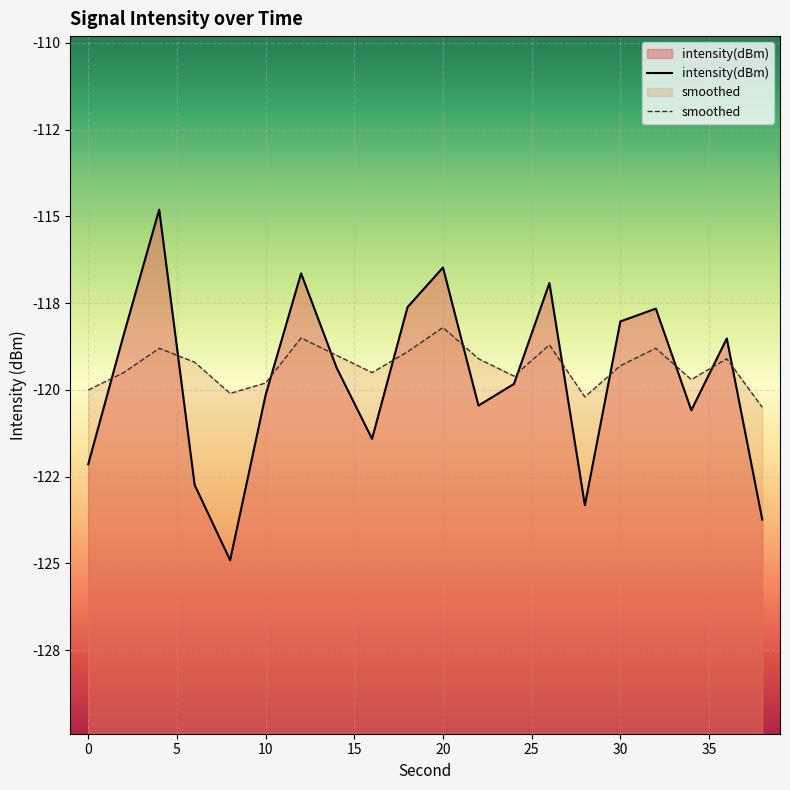

Does the chart display data point markers on the line(s)?

No